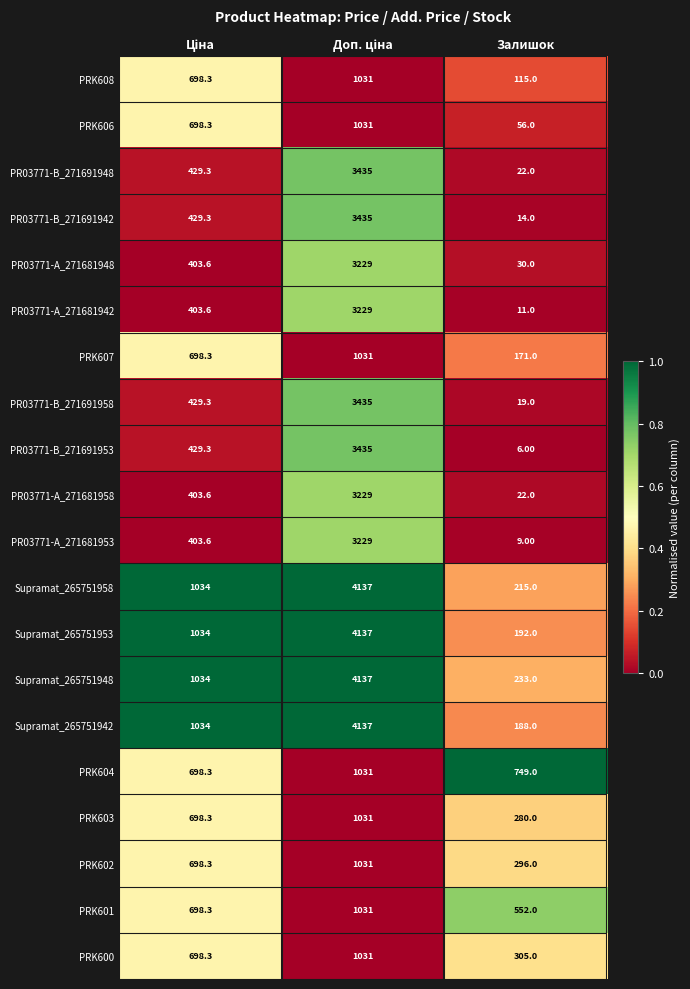

At which label does Supramat_265751948 reach its minimum?

Залишок